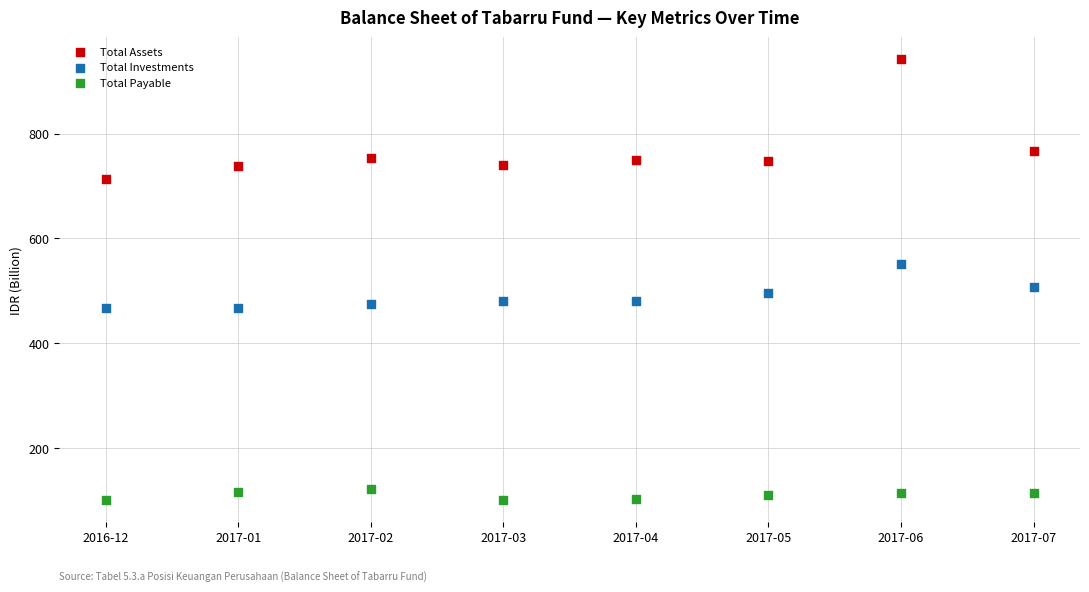

Which series has the largest Y range (max minus min)?

Total Assets